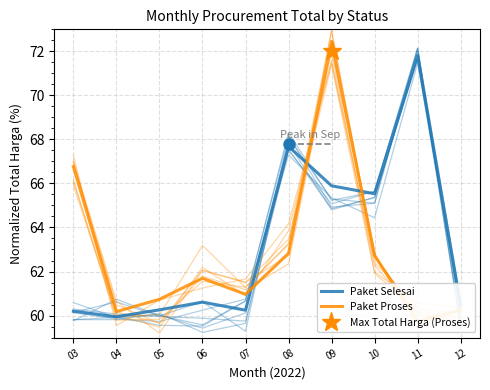

Which label corresponds to the smallest value in the chart?

11